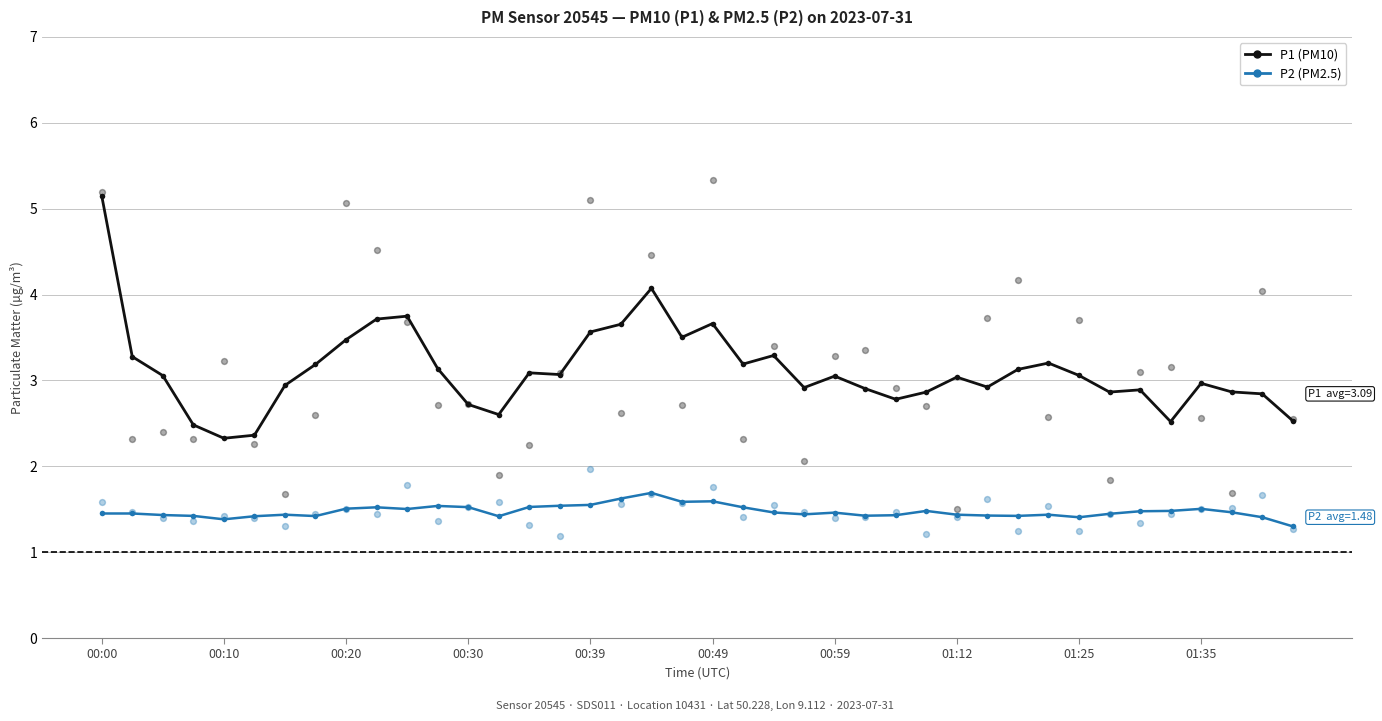

At how many categories does at least one series exceed 2?

40